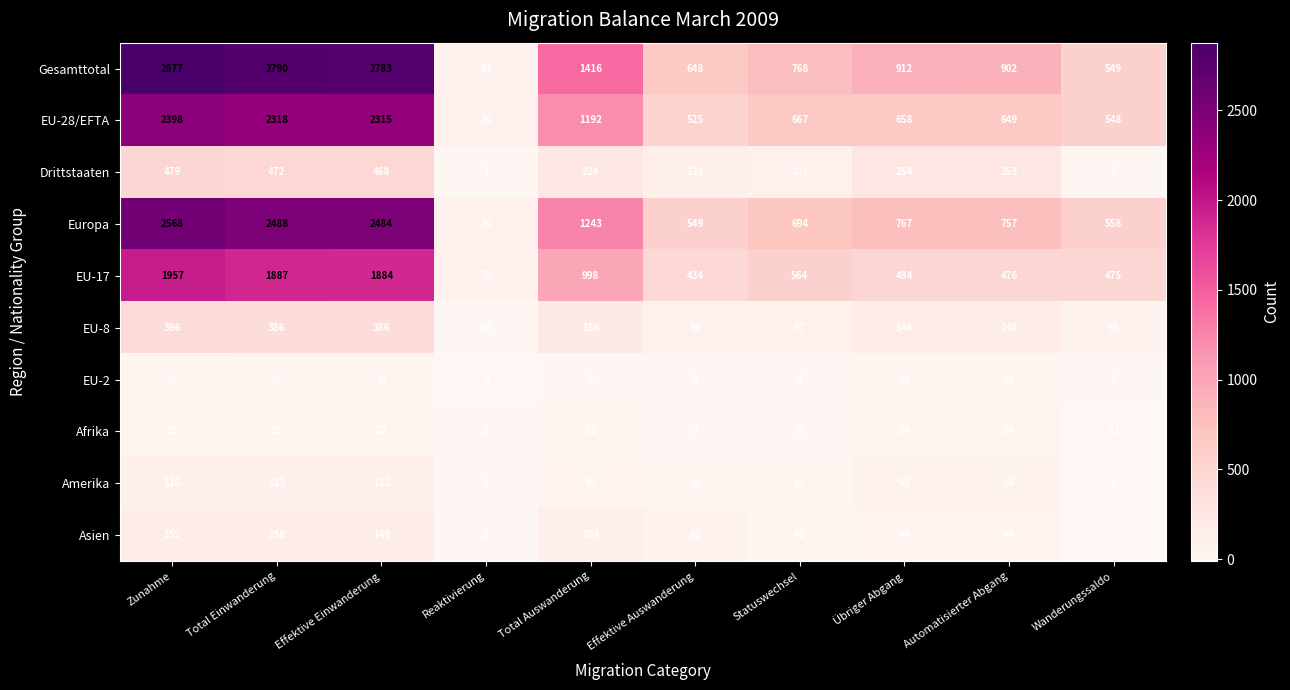

What is the difference between the highest and lowest values at Effektive Einwanderung?

2761